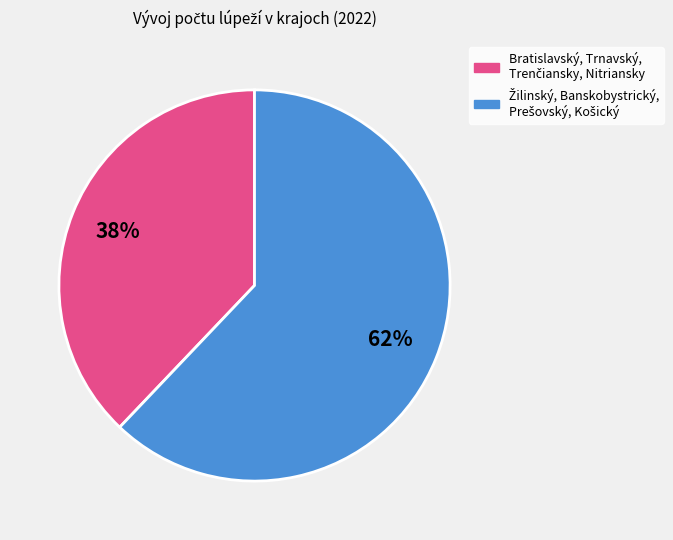

To the nearest percent, what is the average slice percentage?

50%